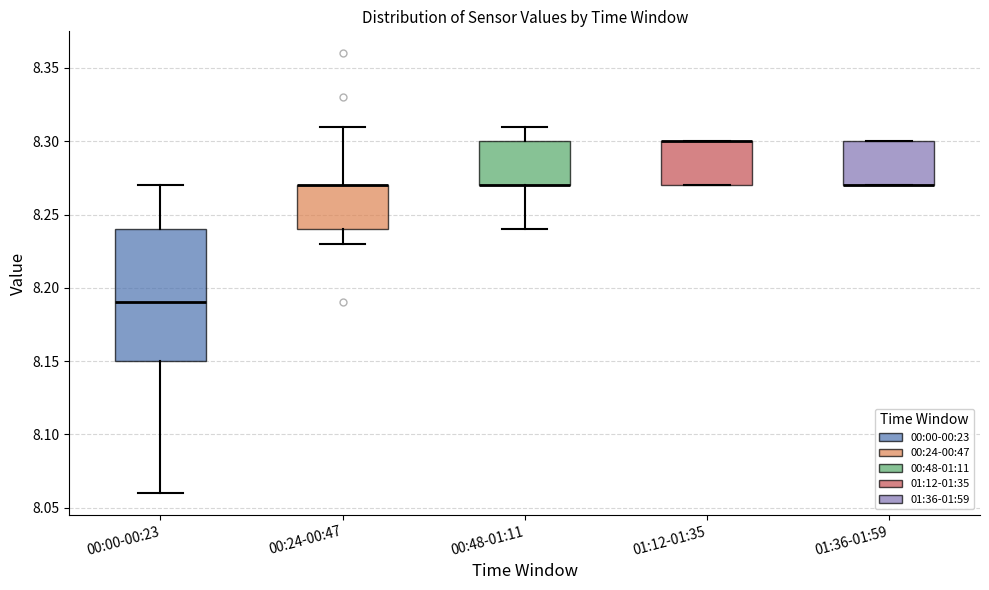

Reading left to right, transcribe this box plot: for each box, give where its median line is, the range the box spans, and where its two whiskers end, as read against the y-axis. The values are not printed on the chart, so give them approximately, as read against the axis.

00:00-00:23: median 8.19, box 8.15 to 8.24, whiskers 8.06 to 8.27
00:24-00:47: median 8.27 (drawn on the box's upper edge), box 8.24 to 8.27, whiskers 8.23 to 8.31
00:48-01:11: median 8.27 (drawn on the box's lower edge), box 8.27 to 8.30, whiskers 8.24 to 8.31
01:12-01:35: median 8.30 (drawn on the box's upper edge), box 8.27 to 8.30, whiskers 8.27 to 8.30
01:36-01:59: median 8.27 (drawn on the box's lower edge), box 8.27 to 8.30, whiskers 8.27 to 8.30